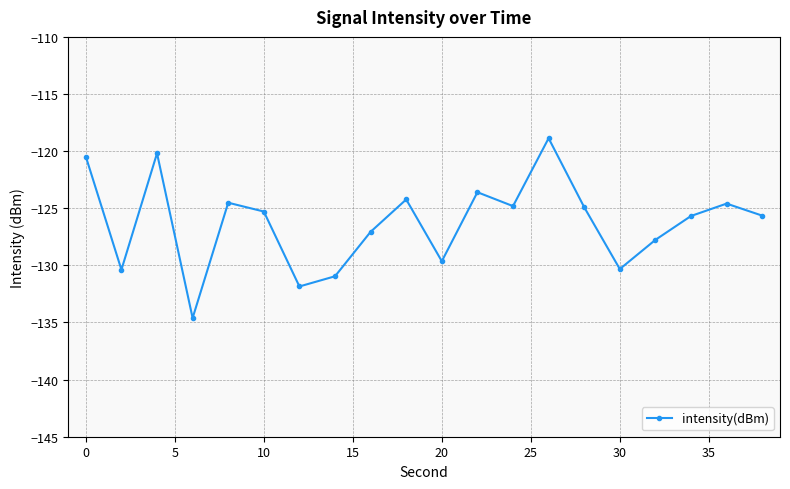

What is the average value?

-126.3